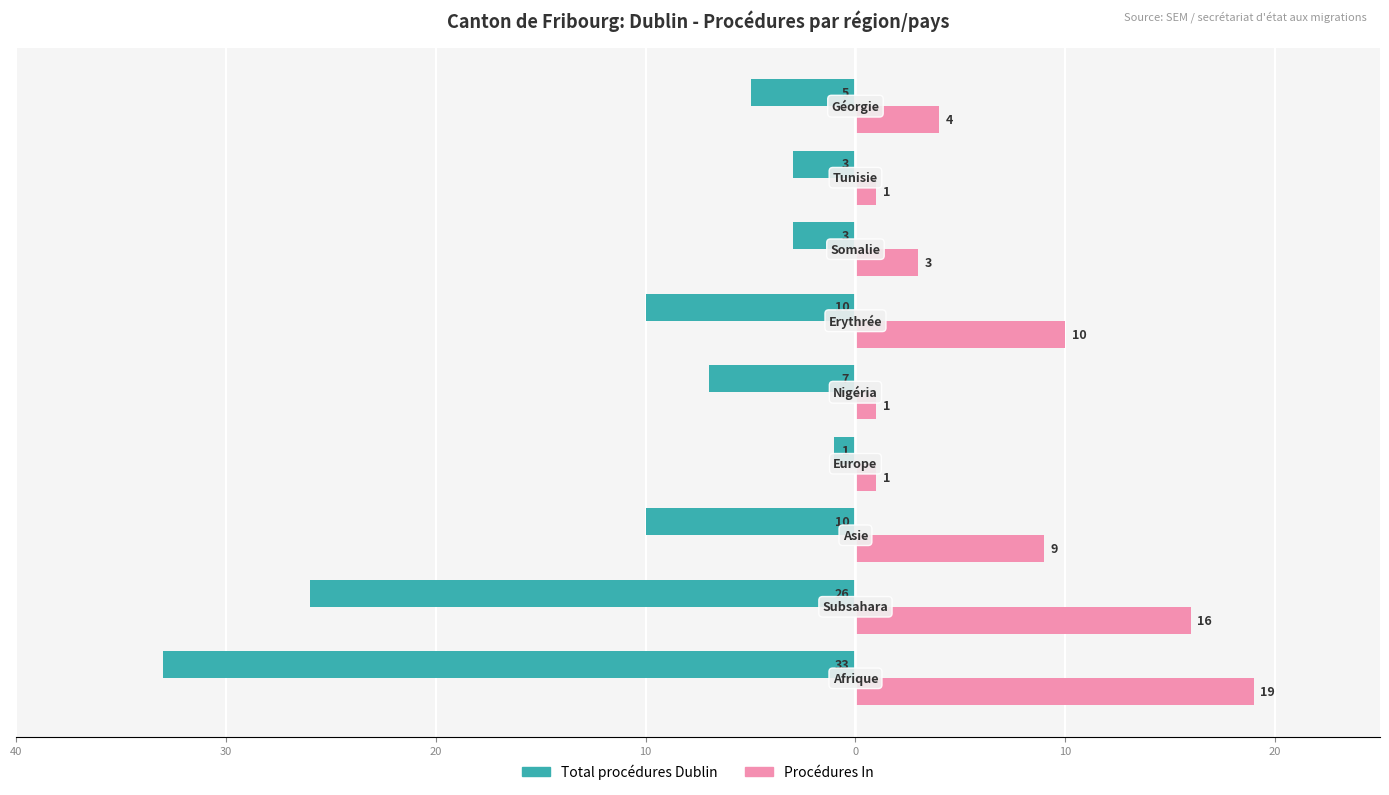

How many bars are there in total?

18